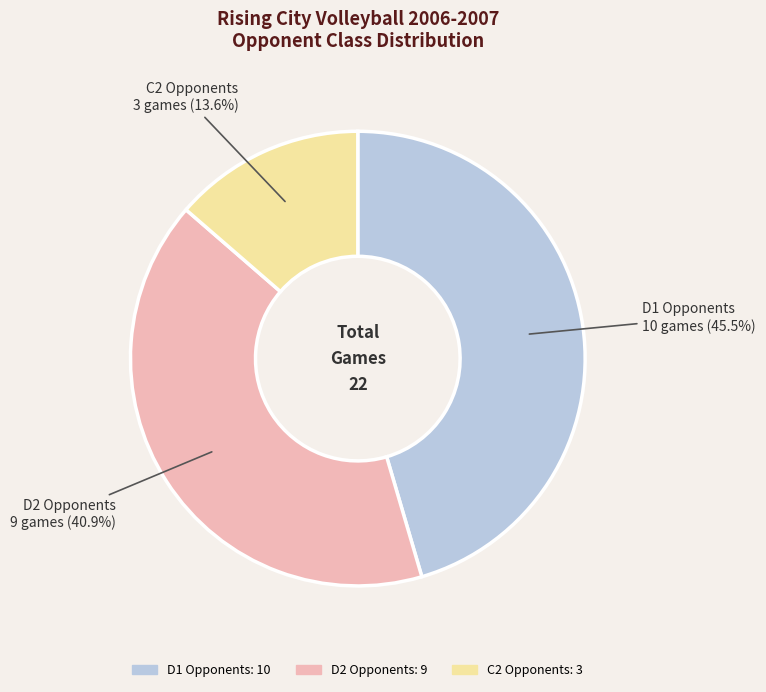

Is the sum of D2 Opponents: 9 and C2 Opponents: 3 greater than half?

Yes